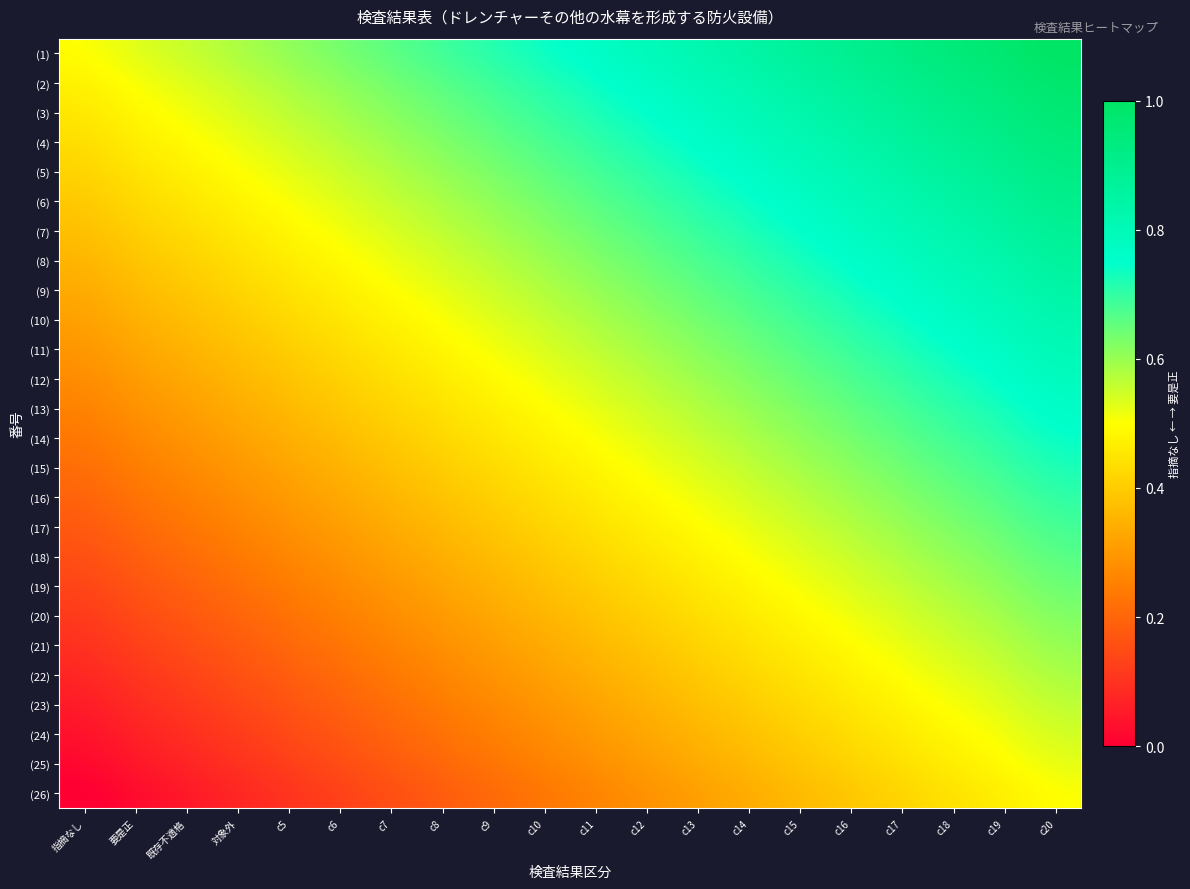

How many categories are shown in the chart?

20